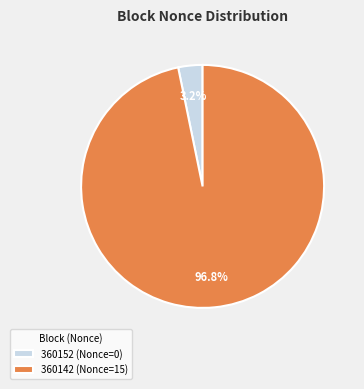

Count the number of slices in the pie.

2